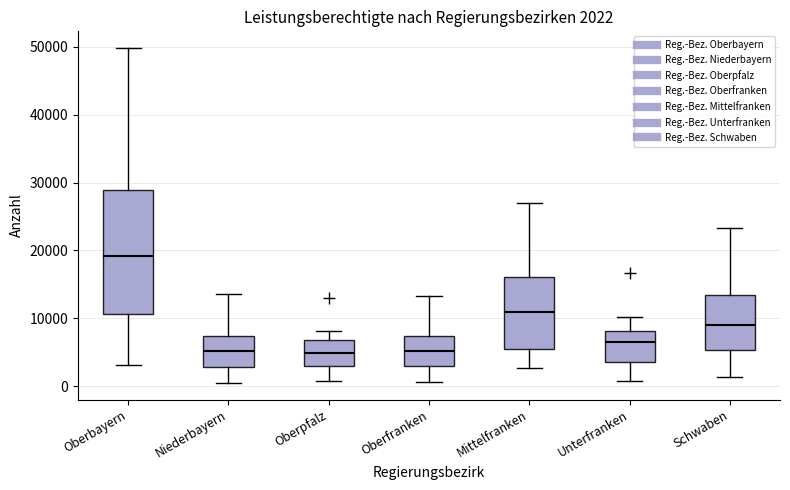

Which box is the tallest, from its lower edge to its upper edge?

Oberbayern